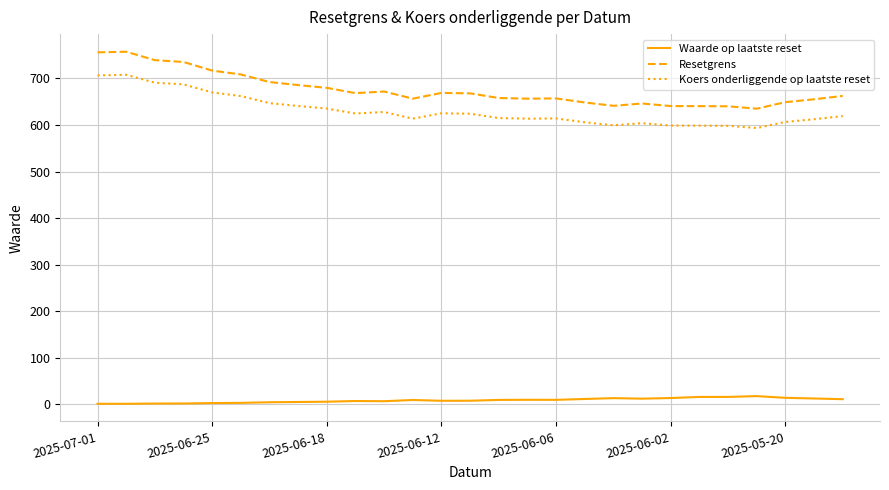

How many lines are shown in the chart?

3